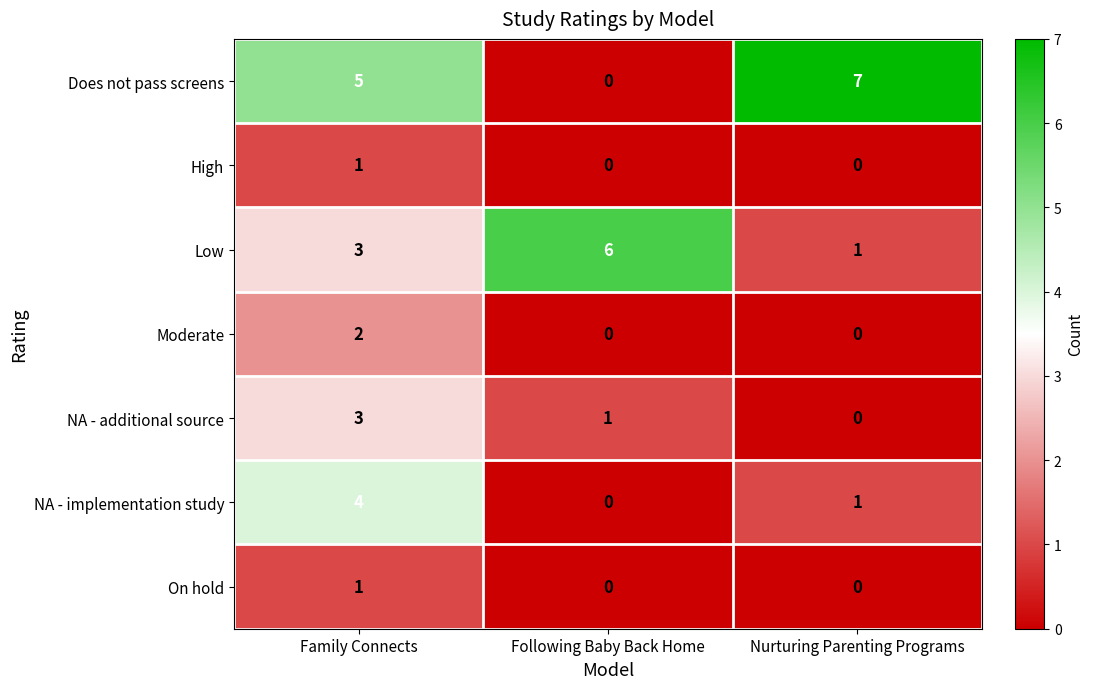

At which label does On hold reach its peak?

Family Connects